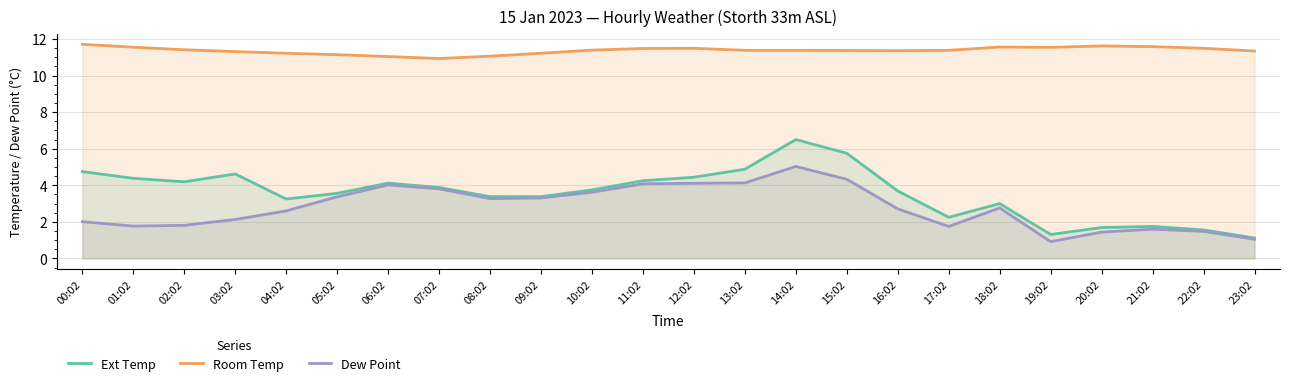

Where is Ext Temp nearest to the value 3?

18:02